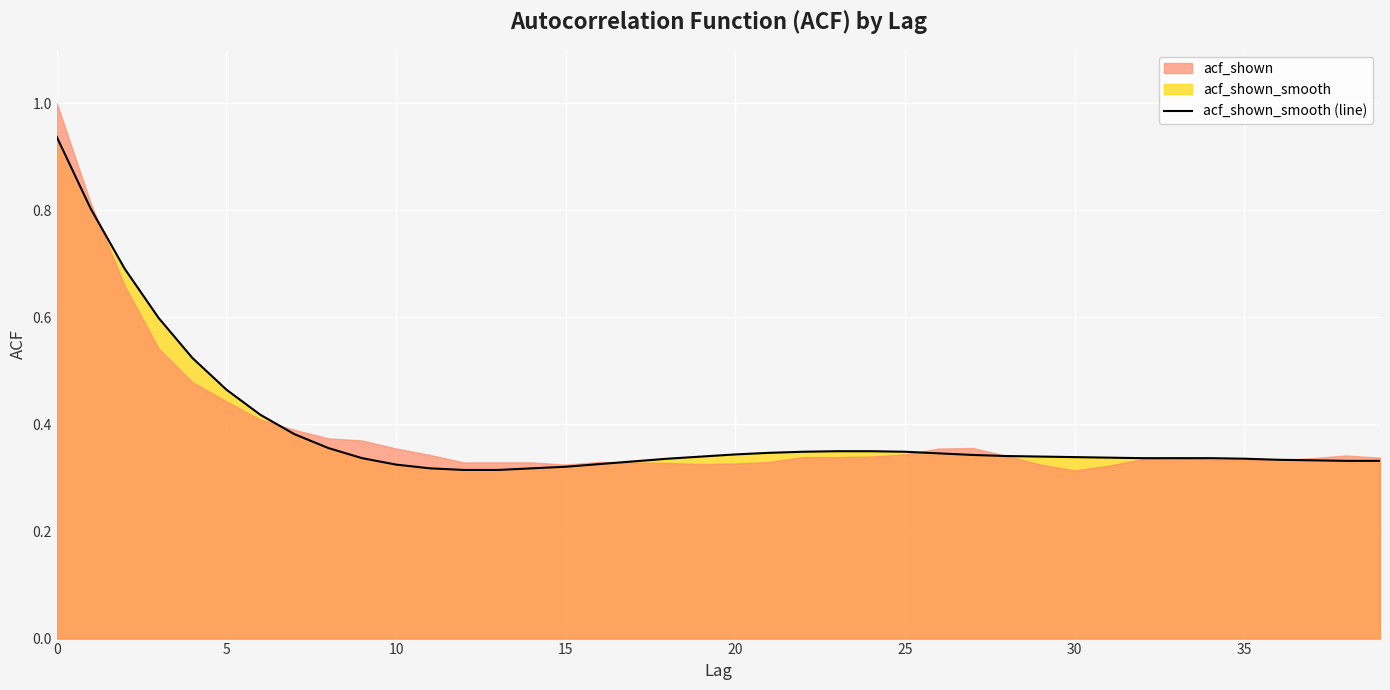

Is it true that the value at 24 is 0.1?

False